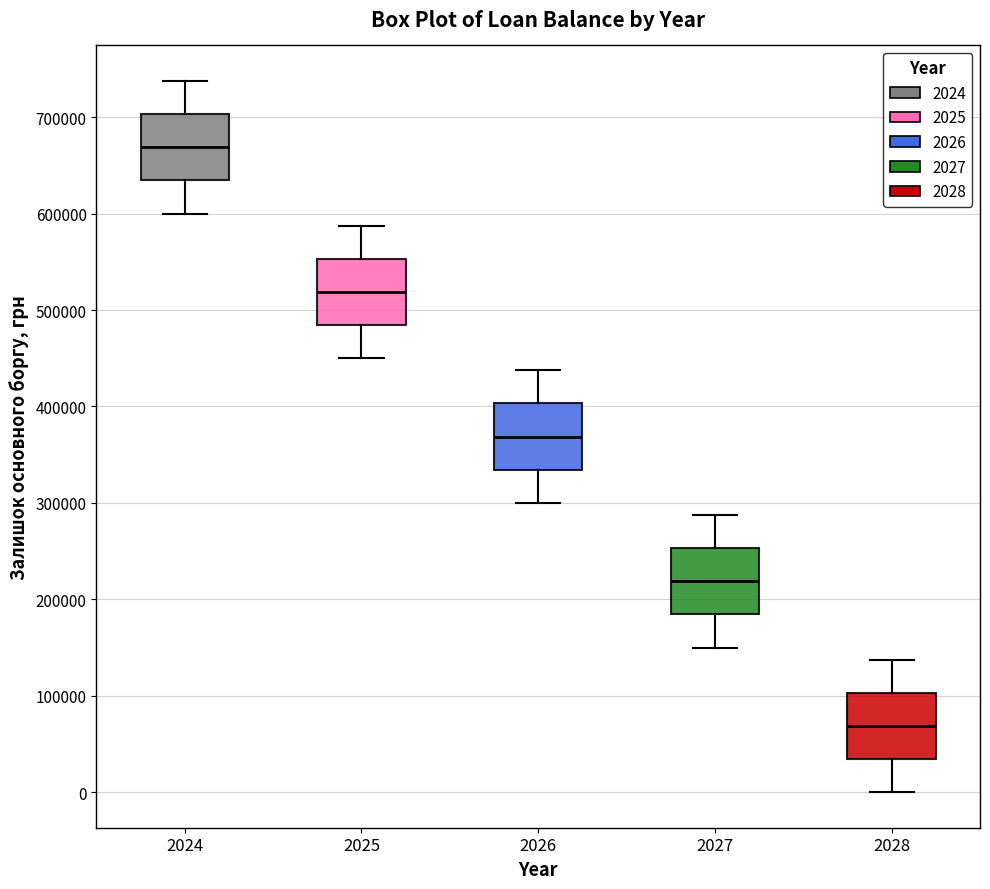

Reading left to right, read every box against the y-axis: the position of its median line, the range the box covers, and the ends of its whiskers. The values are not printed on the chart, so give them approximately, as read against the axis.

2024: median 670000, box 630000 to 700000, whiskers 600000 to 740000
2025: median 520000, box 480000 to 550000, whiskers 450000 to 590000
2026: median 370000, box 330000 to 400000, whiskers 300000 to 440000
2027: median 220000, box 180000 to 250000, whiskers 150000 to 290000
2028: median 70000, box 30000 to 100000, whiskers 0 to 140000